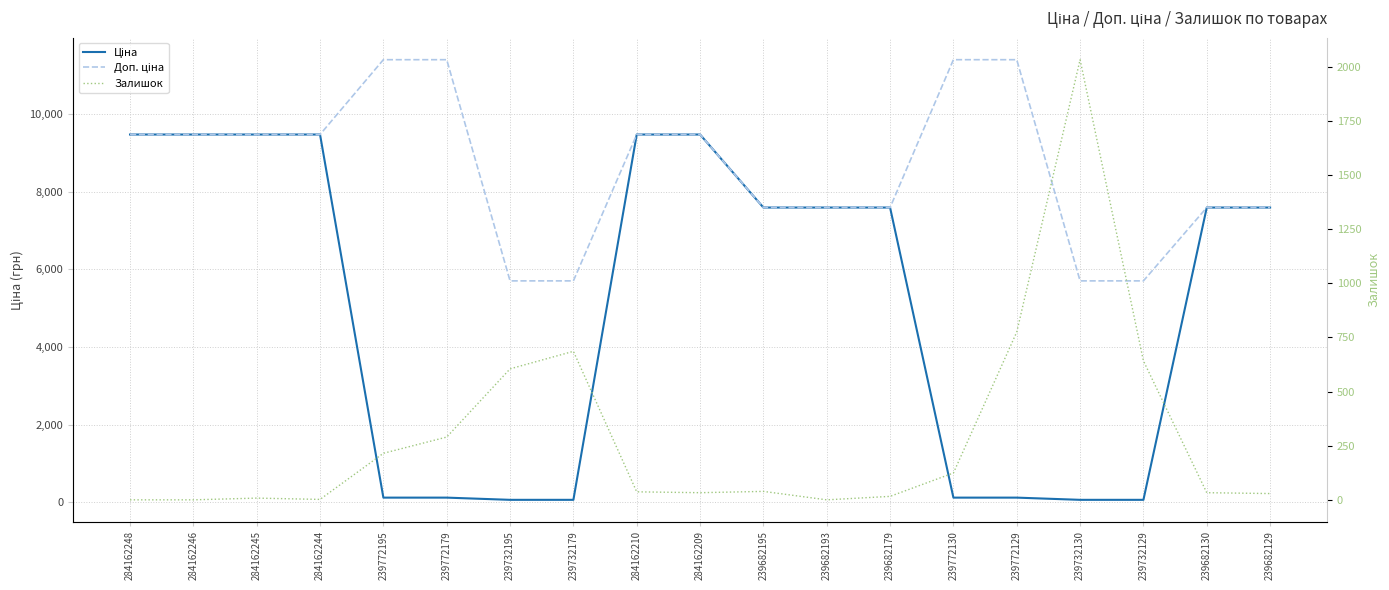

Read the Доп. ціна value at 239732129.

5705.0